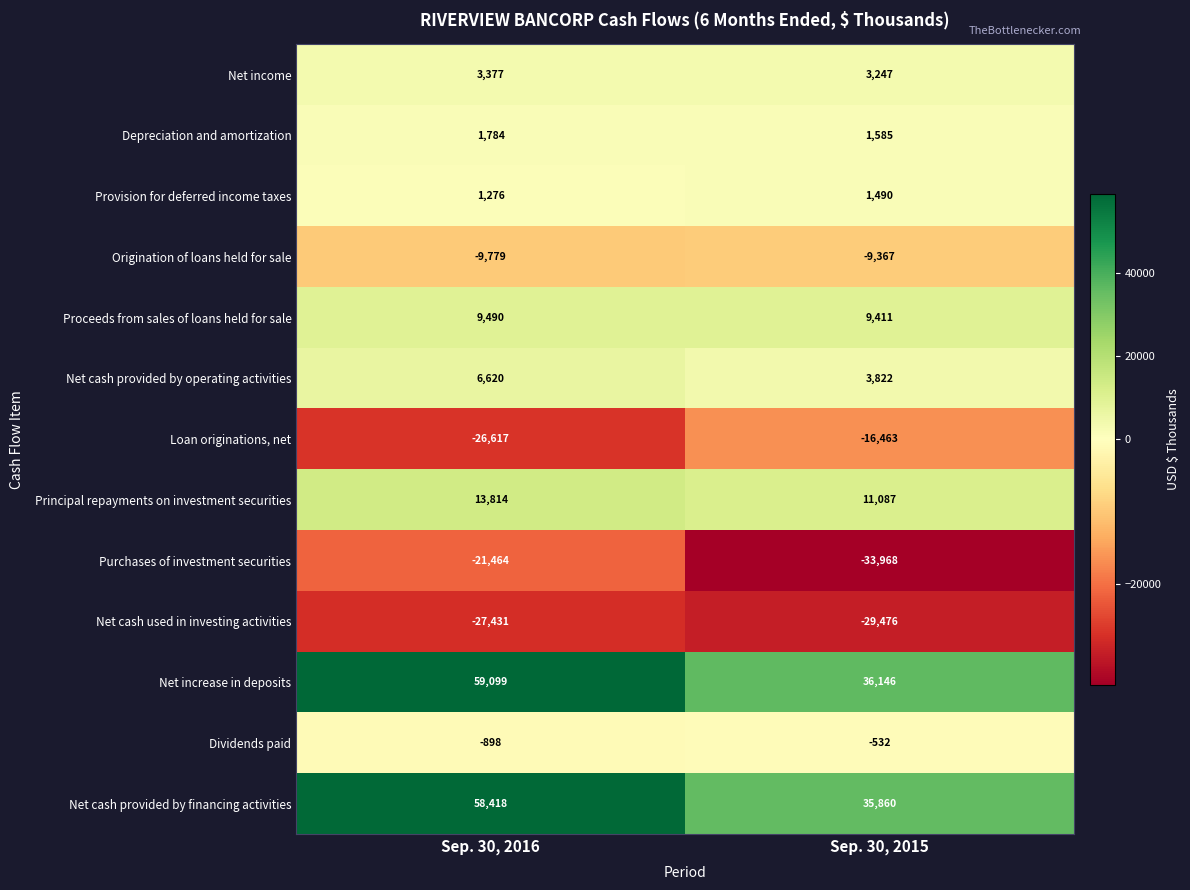

At which label is Dividends paid closest to -715?

Sep. 30, 2016